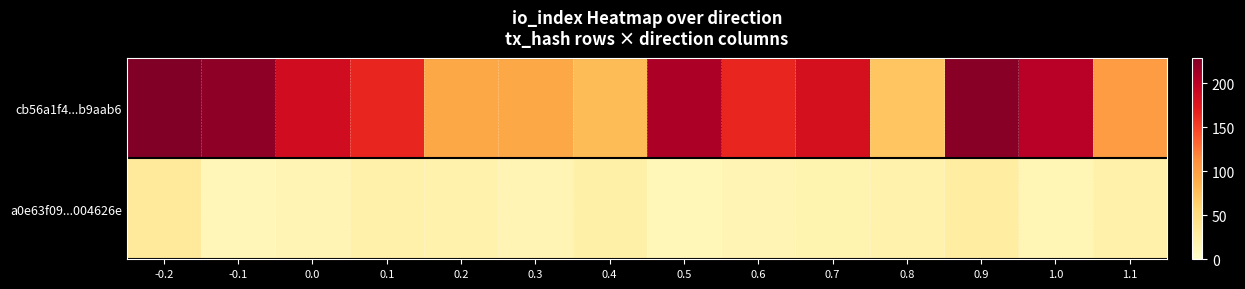

What is the difference between the highest and lowest values at 0.7?

163.8